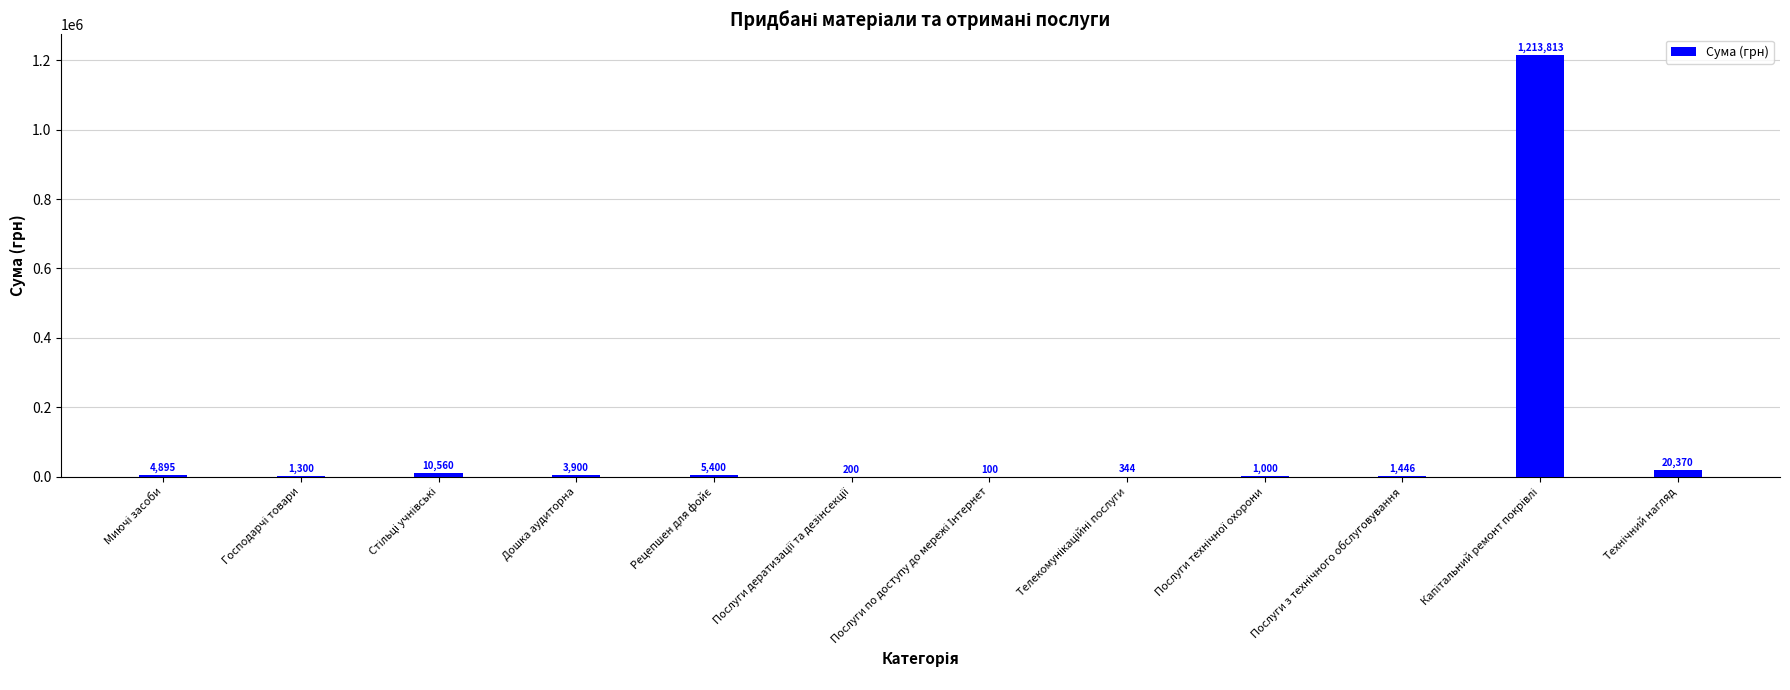

How many data points does each series have?

12